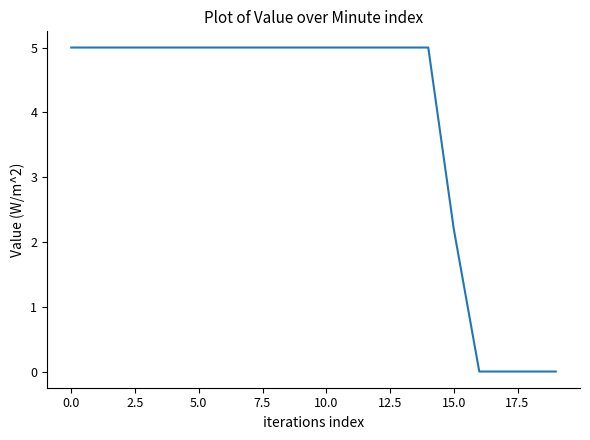

Does the chart display data point markers on the line(s)?

No